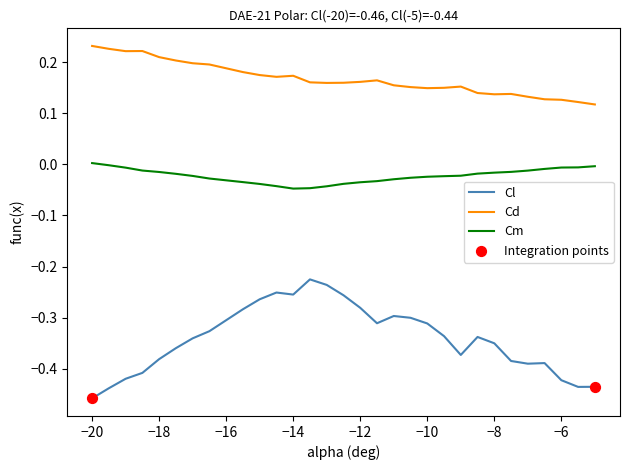

Which series has the largest range (max minus min)?

Cl